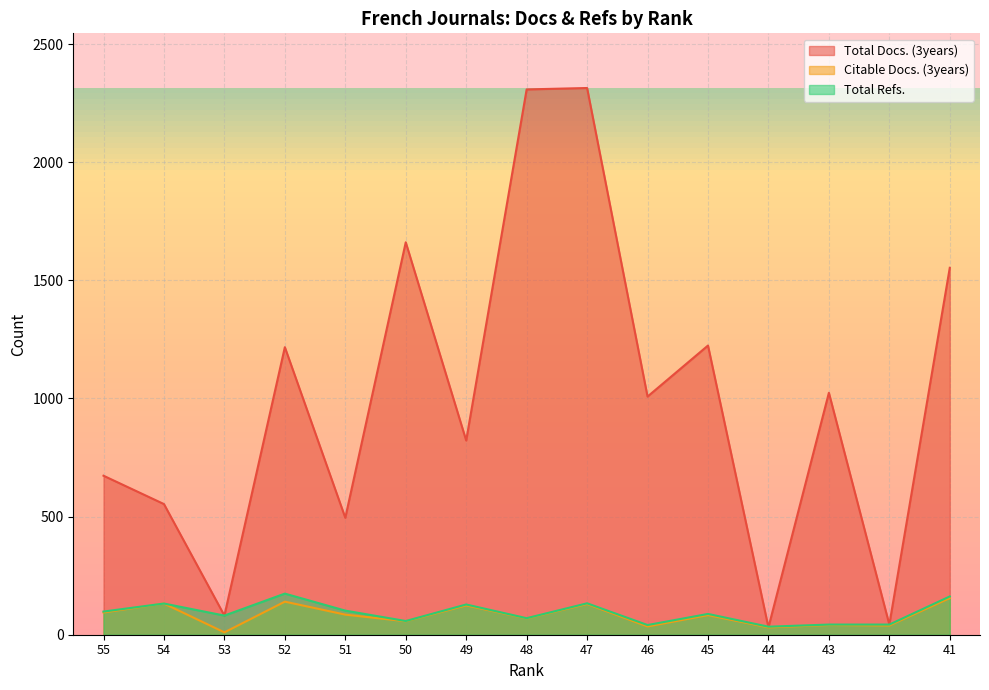

What is the maximum value shown in the chart?

2314